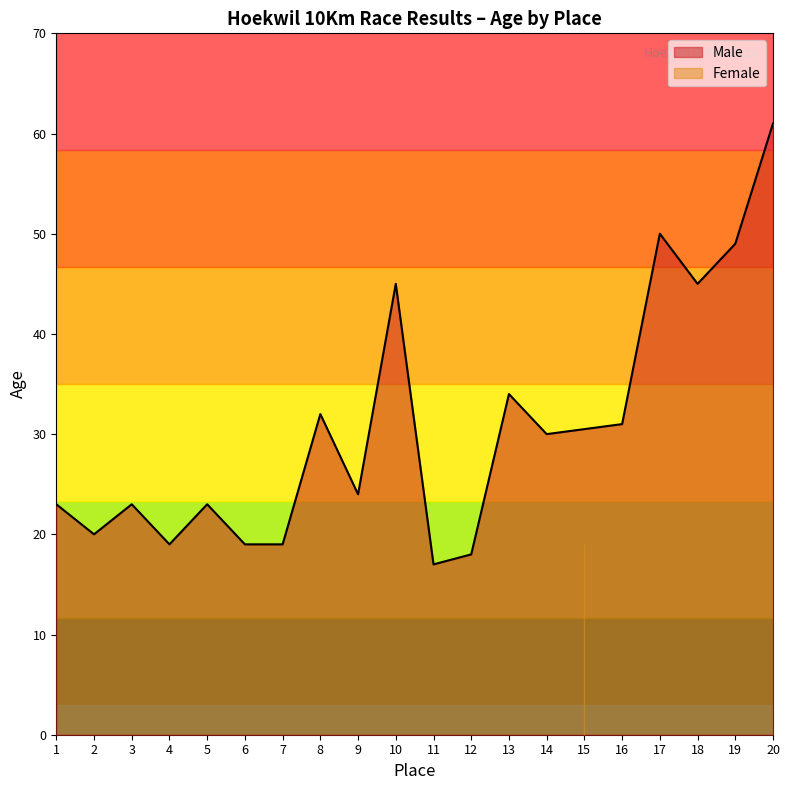

True or false: Male has a value of 50 at 8.

False